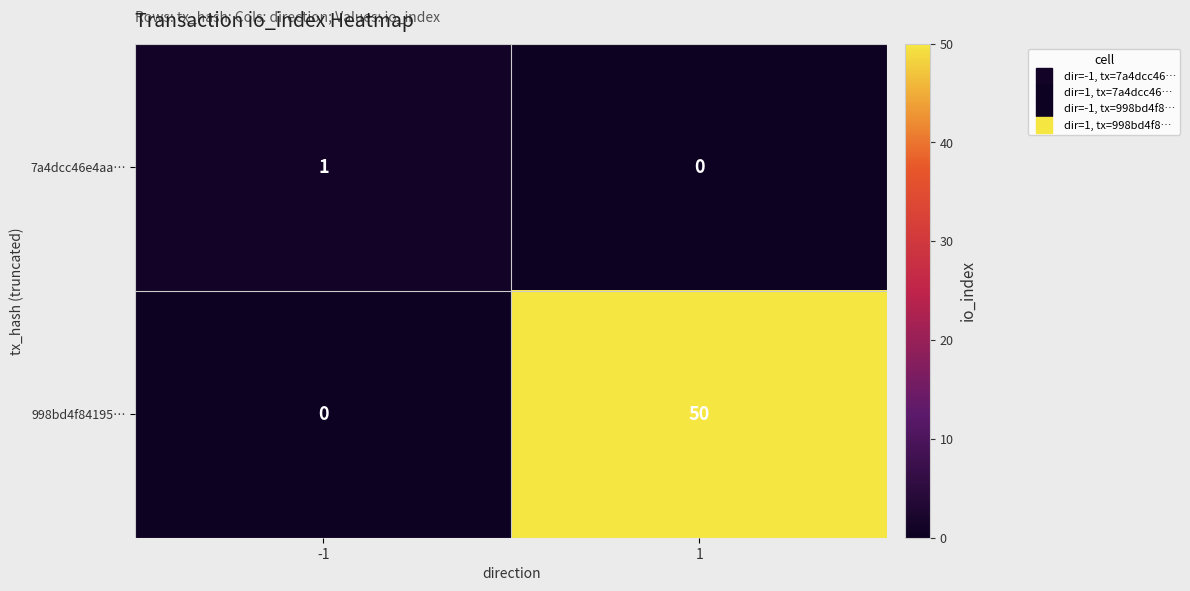

Which series has the largest total across all categories?

998bd4f84195…